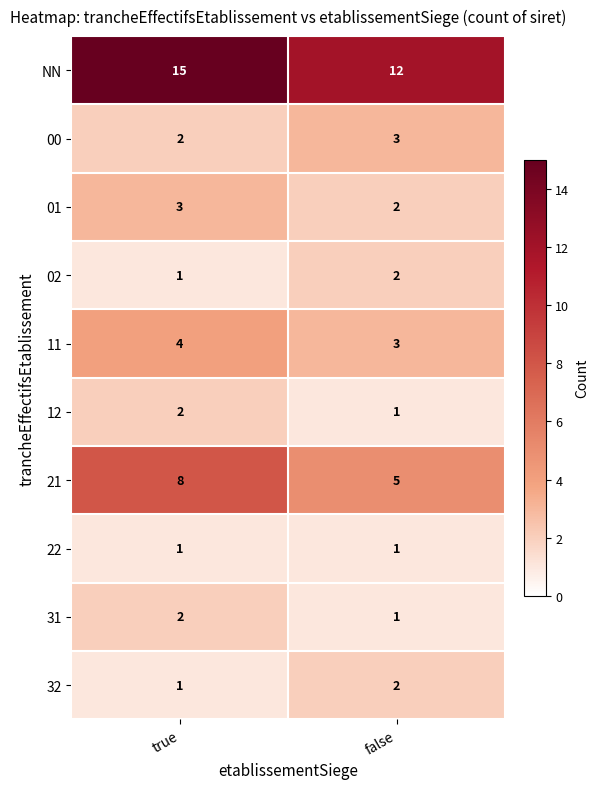

The 21 series shows 11 at true. True or false?

False